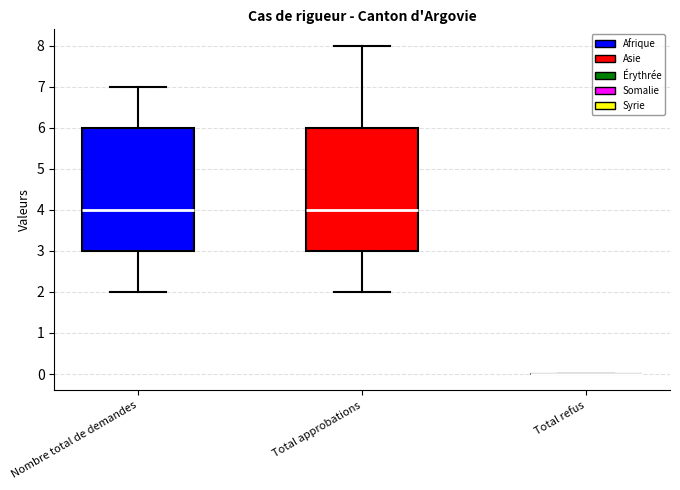

Where does the median line of the box for Total approbations sit on the y-axis? The values are not printed on the chart, so give them approximately, as read against the axis.

4